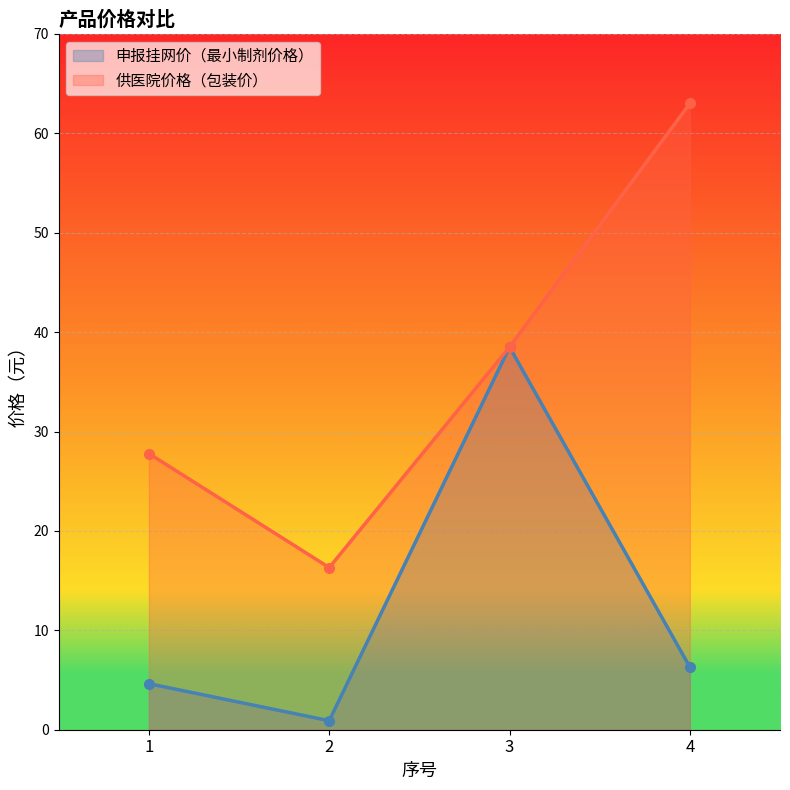

How many distinct data groups are displayed?

2